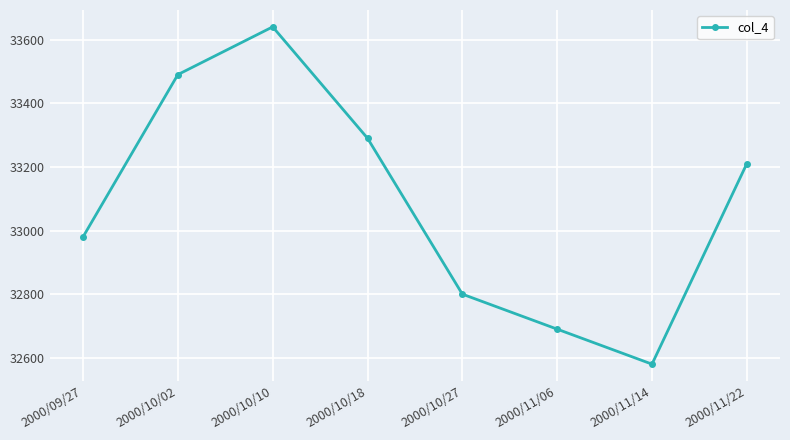

What is the value of the 2nd point from the left?

33490